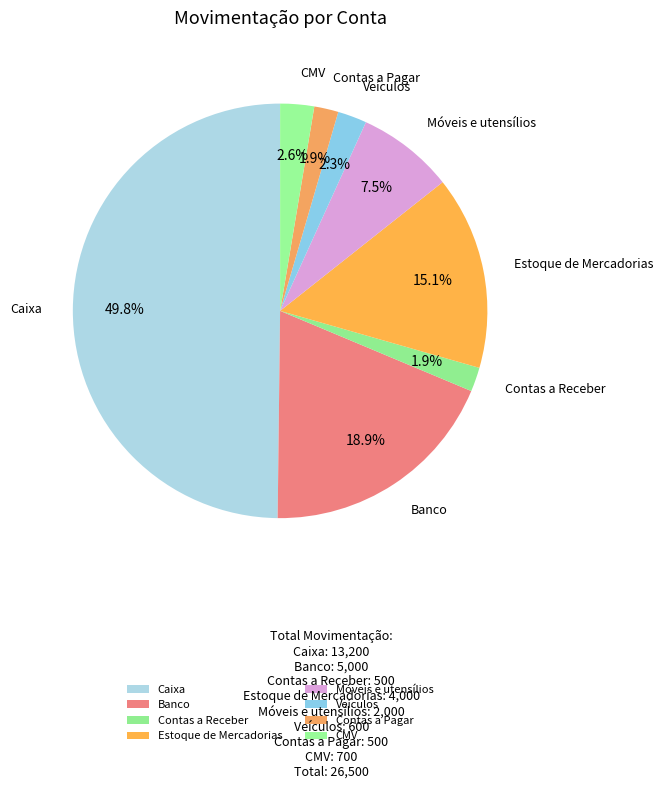

Is it true that Contas a Receber is 2% of the pie?

True